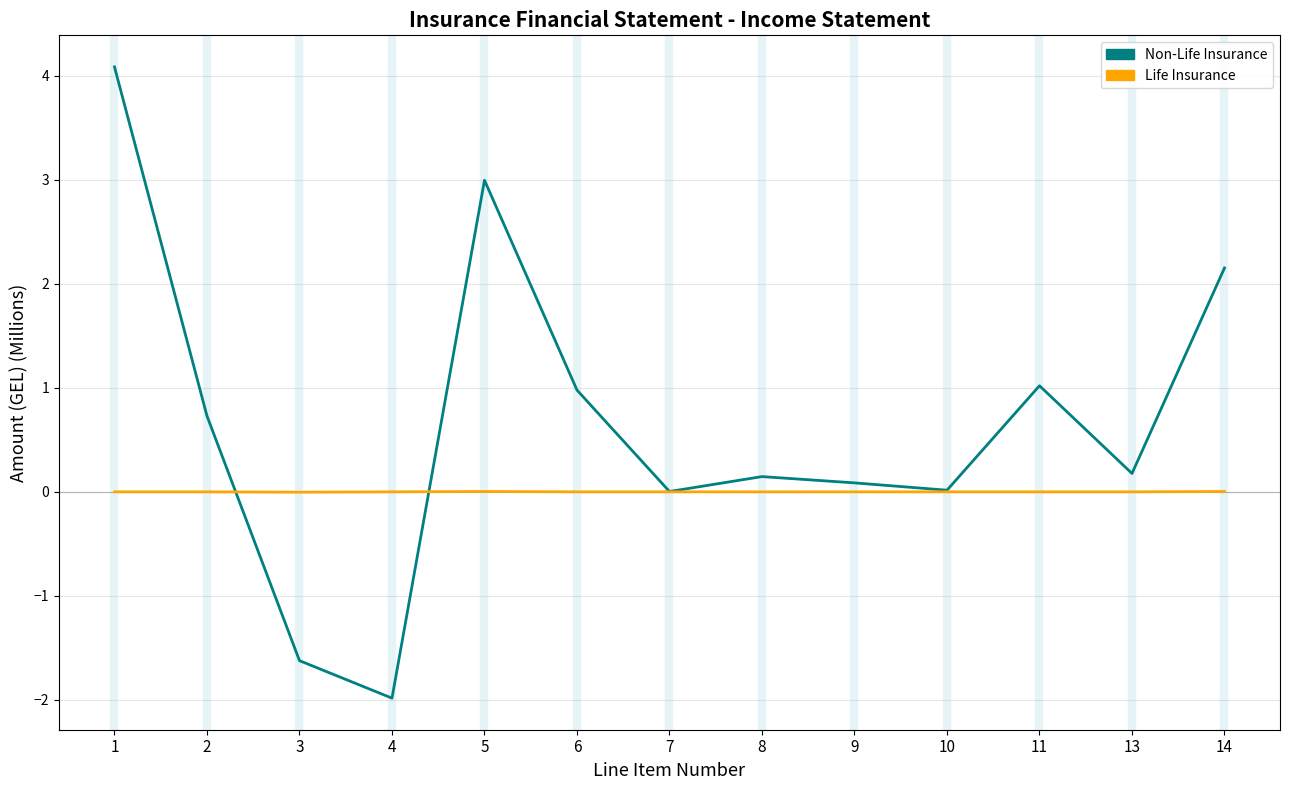

What is the difference between the highest and lowest values at 8?

0.1